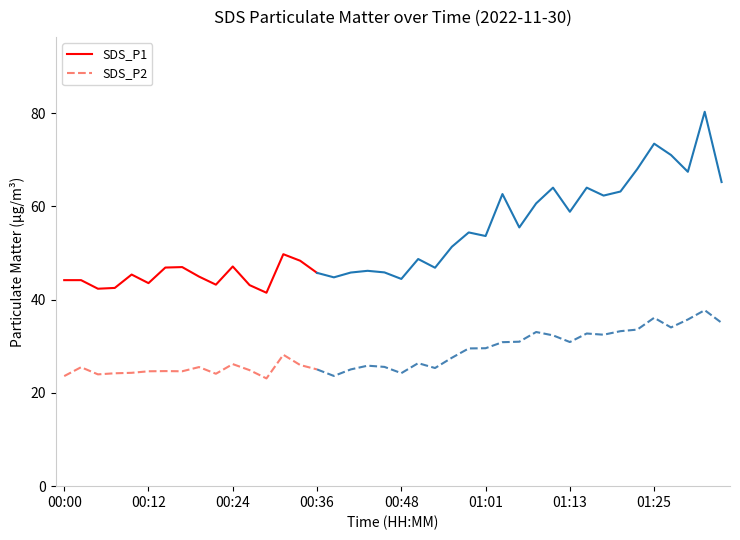

At which category does the chart reach its minimum across all series?

12